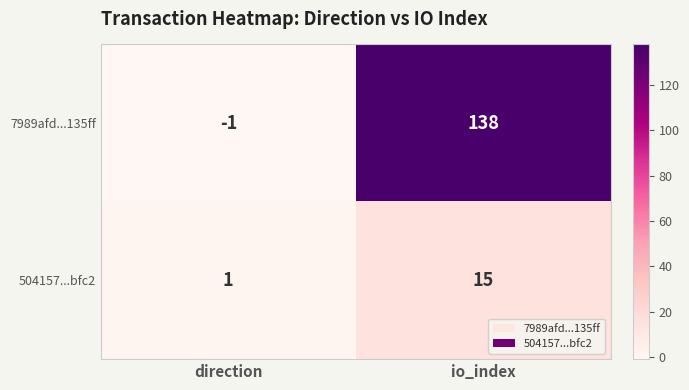

What is the difference between the 504157...bfc2 values at direction and io_index?

14